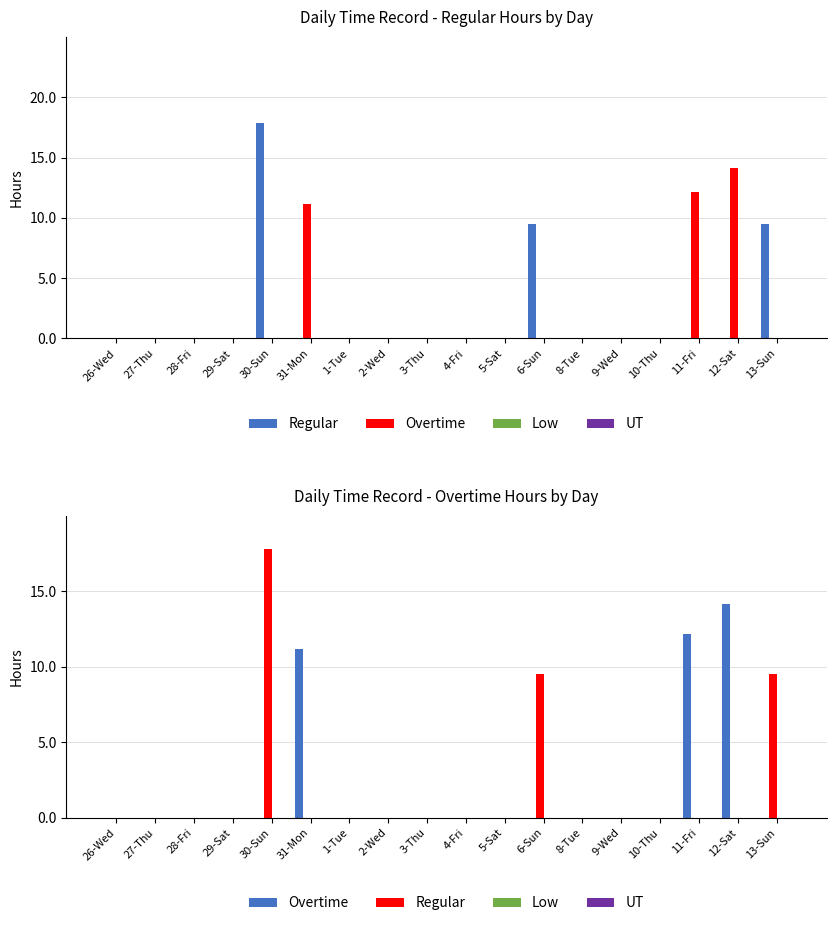

Which series has the largest total across all categories?

Overtime